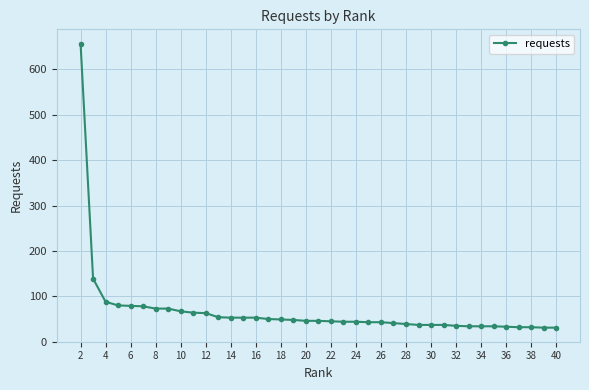

What is the average value?

67